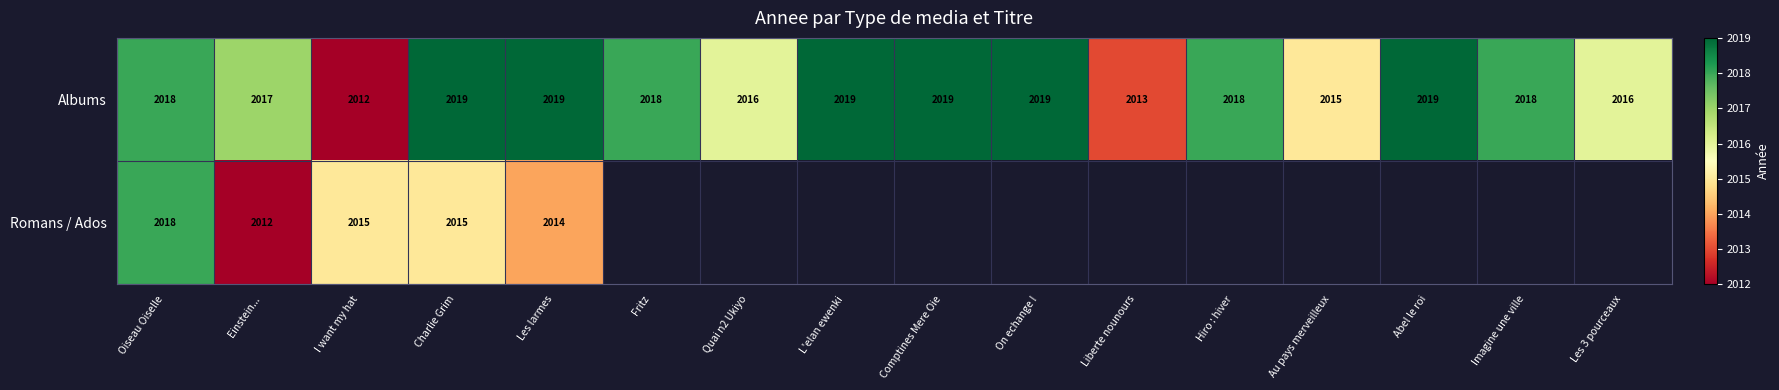

What is the total value across all series at Charlie Grim?

4034